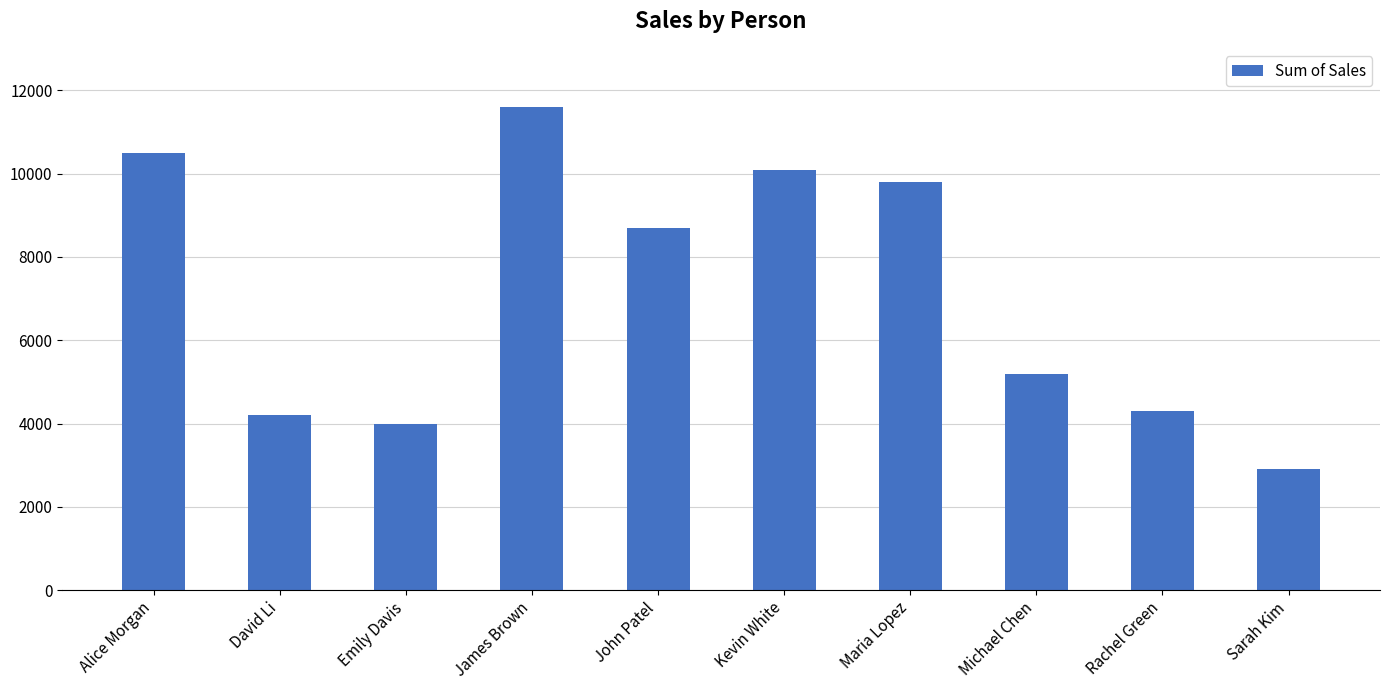

Is it true that the value at Emily Davis is 4000?

True